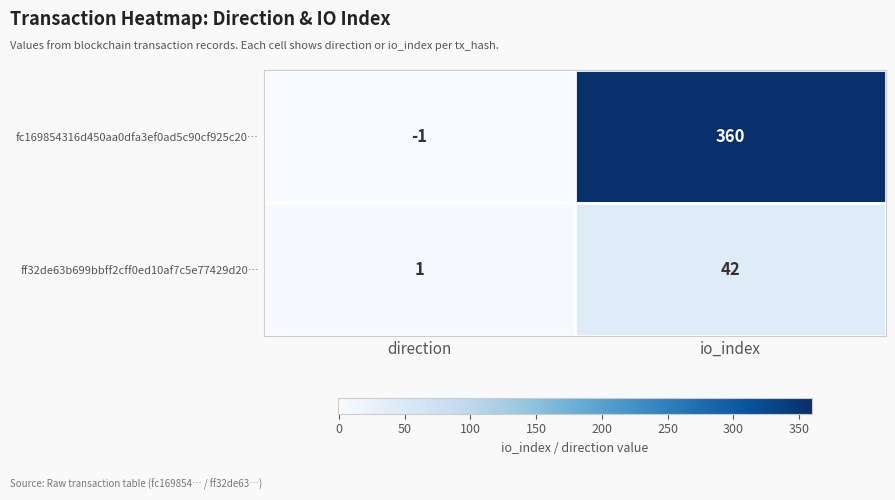

What is the difference between the fc169854316d450aa0dfa3ef0ad5c90cf925c20… values at io_index and direction?

361